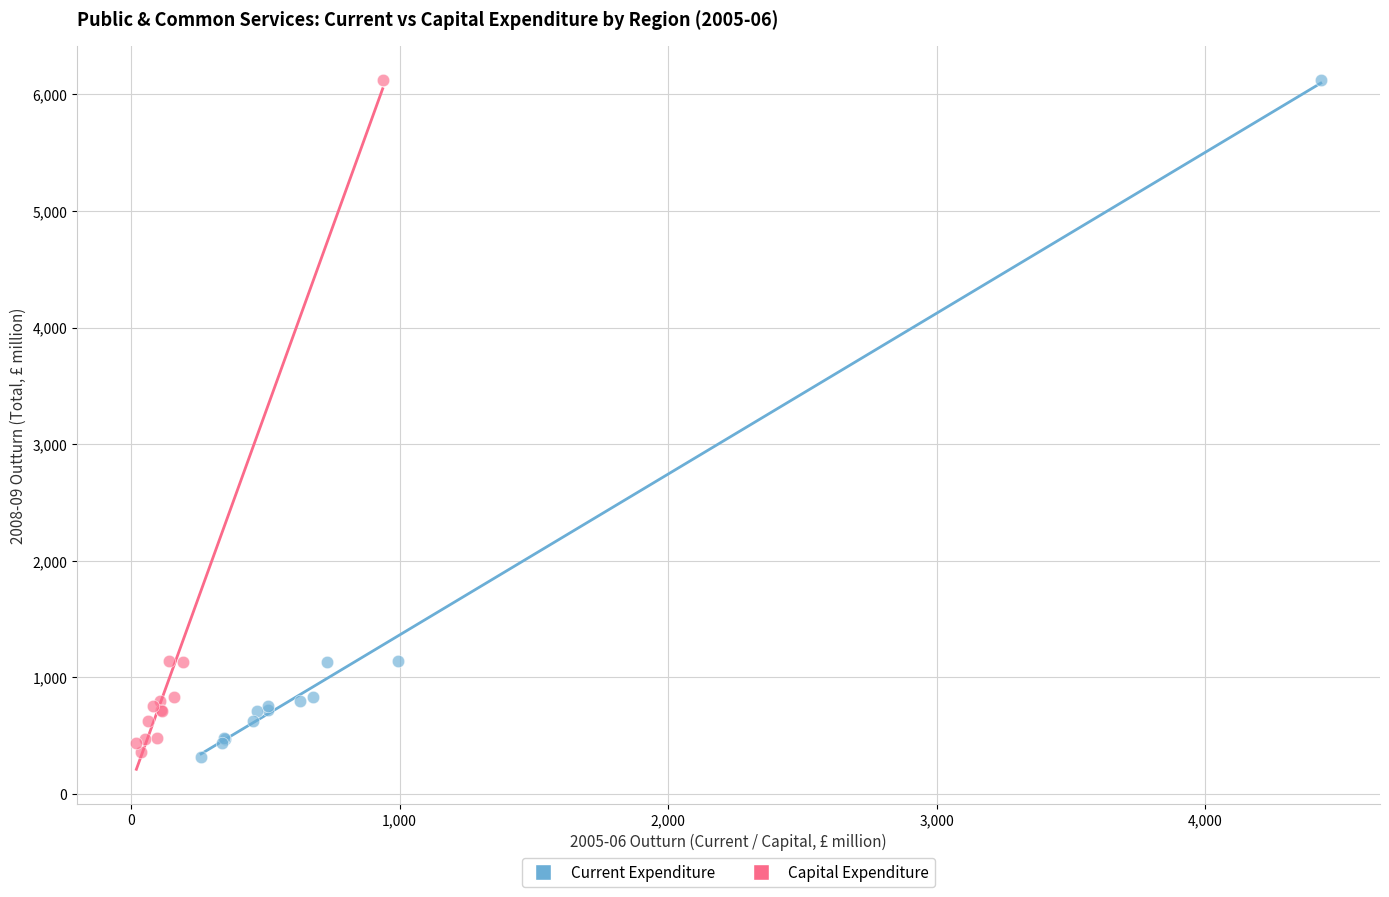

Which series has the largest Y range (max minus min)?

Current Expenditure